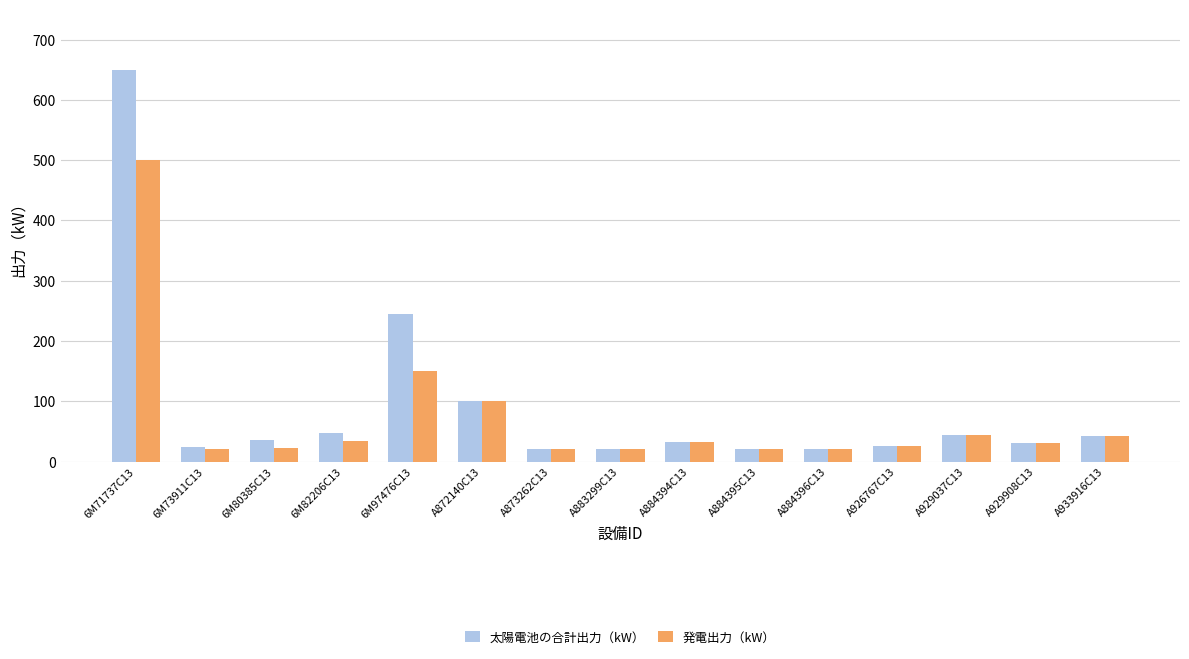

What is the greatest value displayed?

650.1